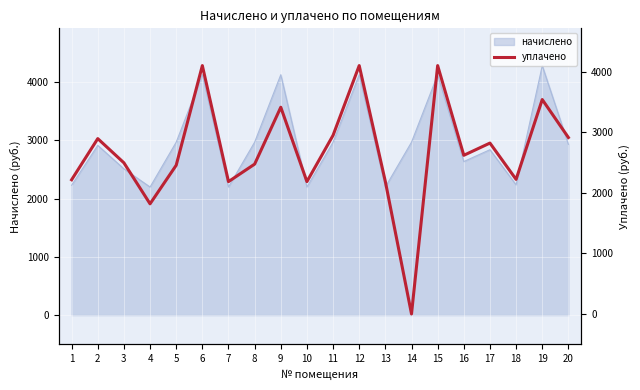

At which label is the value closest to 2049?

7